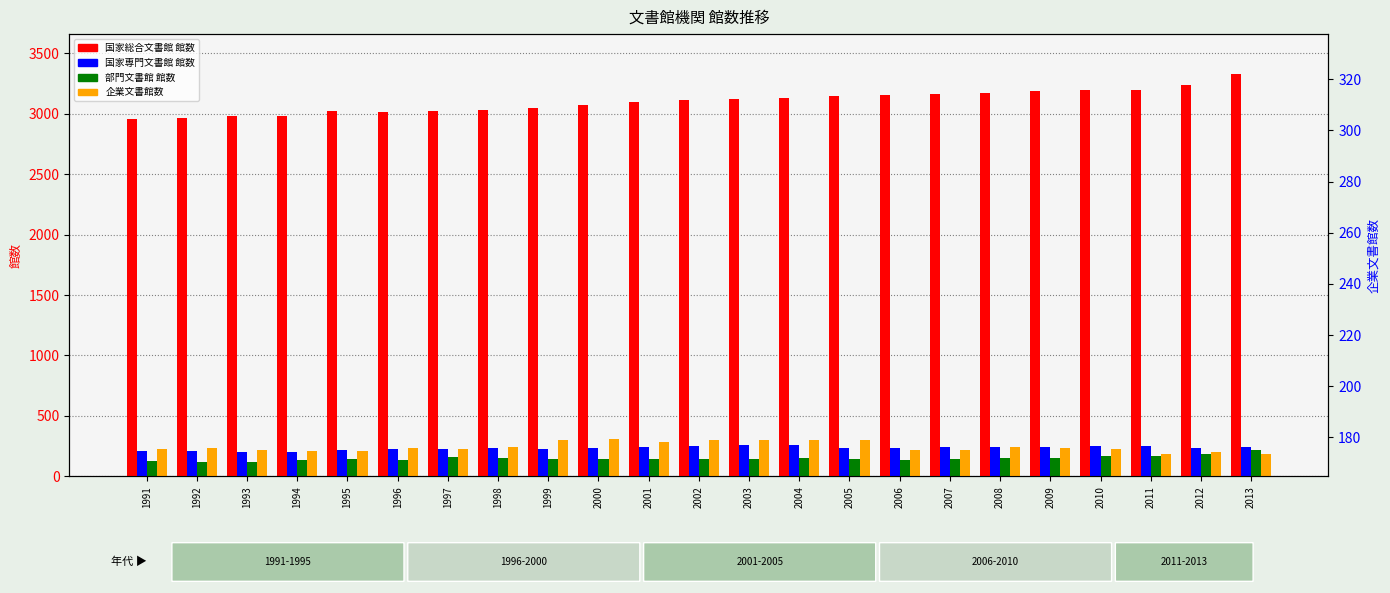

At how many categories does at least one series exceed 1690?

23